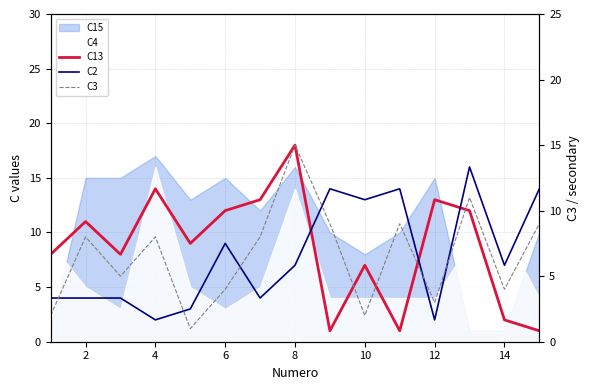

Rank the series by their average value, from highest to lowest.

C13, C2, C3